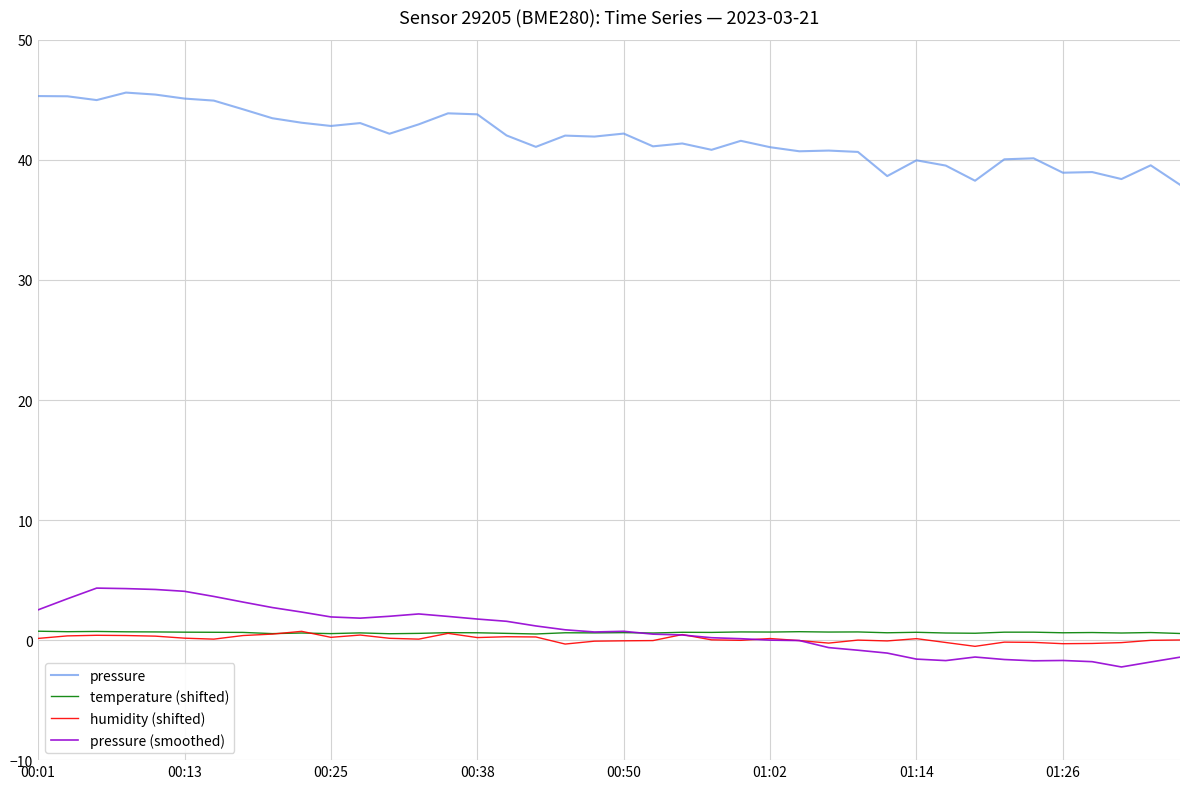

True or false: pressure (smoothed) and pressure intersect in this chart.

False